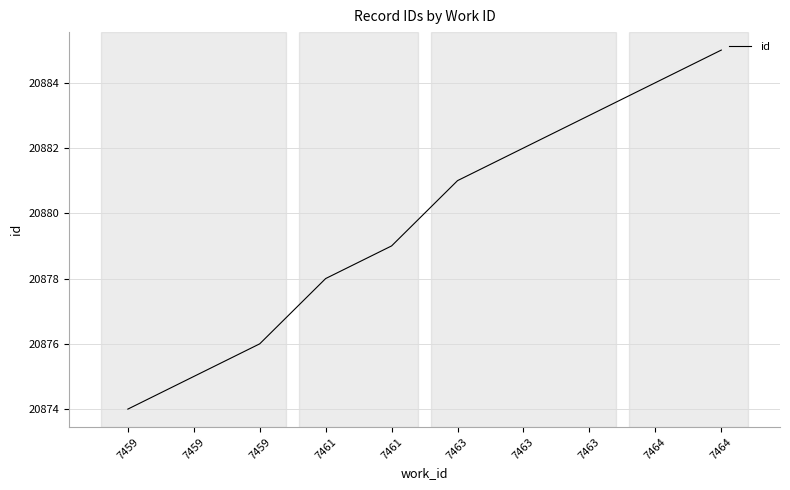

Does the chart have visible grid lines?

Yes